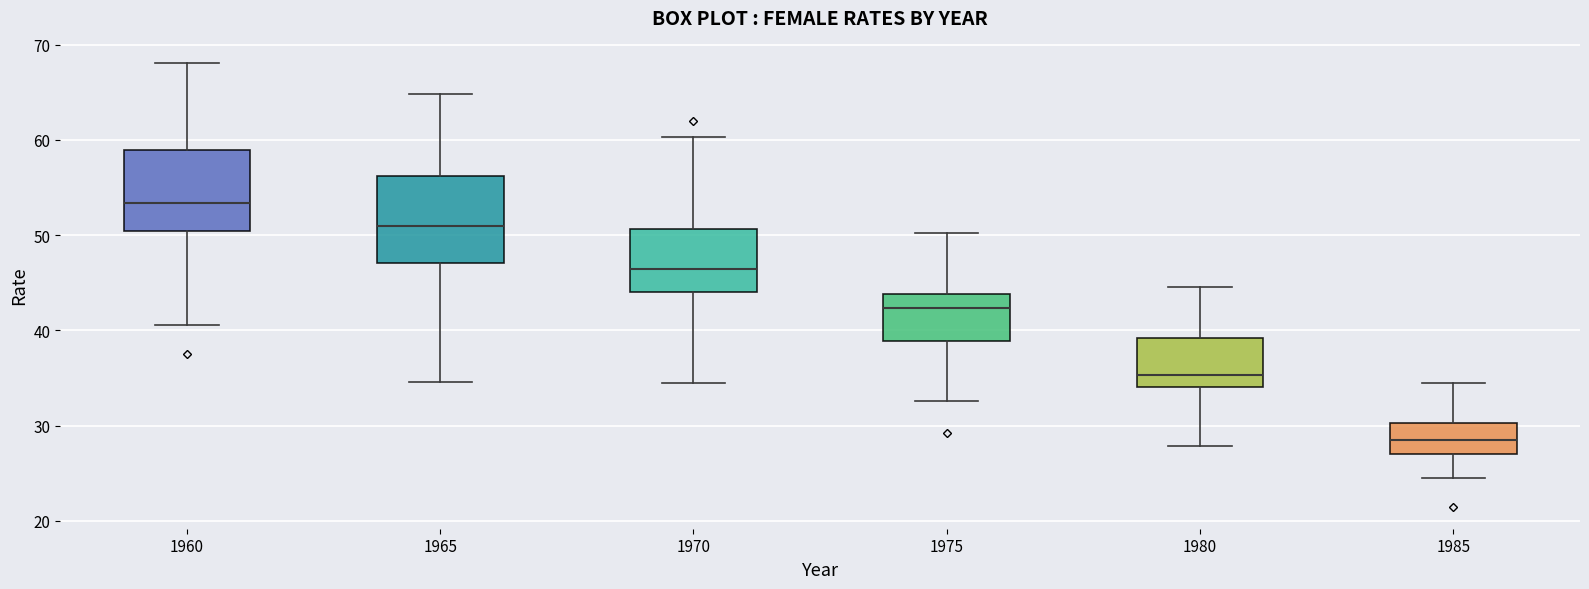

Reading left to right, transcribe this box plot: for each box, give where its median line is, the range the box spans, and where its two whiskers end, as read against the y-axis. The values are not printed on the chart, so give them approximately, as read against the axis.

1960: median 53, box 50 to 59, whiskers 41 to 68
1965: median 51, box 47 to 56, whiskers 35 to 65
1970: median 46, box 44 to 51, whiskers 35 to 60
1975: median 42, box 39 to 44, whiskers 33 to 50
1980: median 35, box 34 to 39, whiskers 28 to 45
1985: median 28, box 27 to 30, whiskers 25 to 35